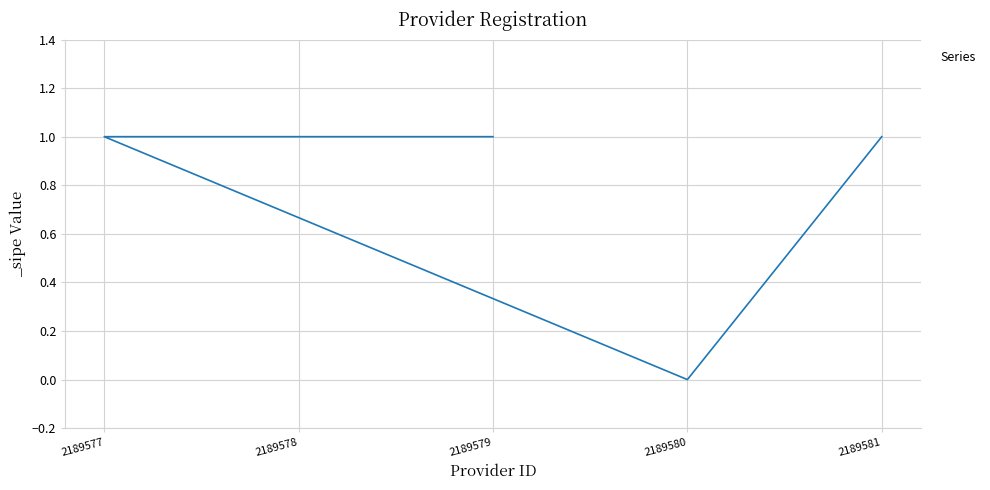

Reading right to left, extract all data points from this chart.

2189581=1	2189580=0	2189577=1	2189578=1	2189579=1